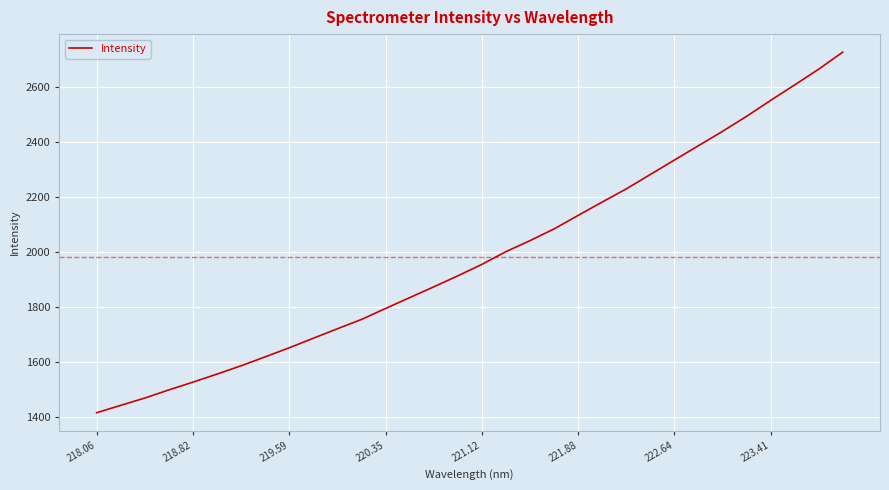

What is the smallest value displayed?

1417.1